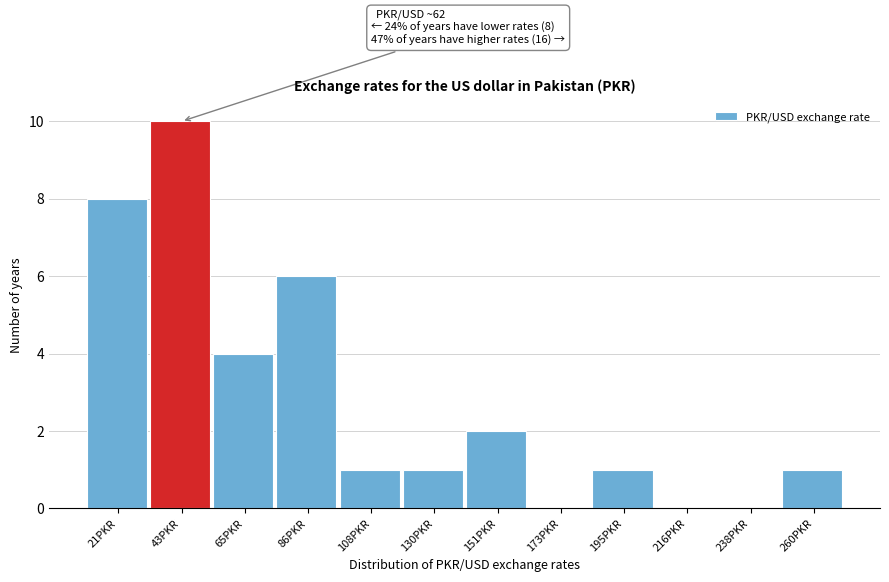

Reading left to right, what are all the values shown in this chart?

21PKR=8	43PKR=10	65PKR=4	86PKR=6	108PKR=1	130PKR=1	151PKR=2	173PKR=0	195PKR=1	216PKR=0	238PKR=0	260PKR=1